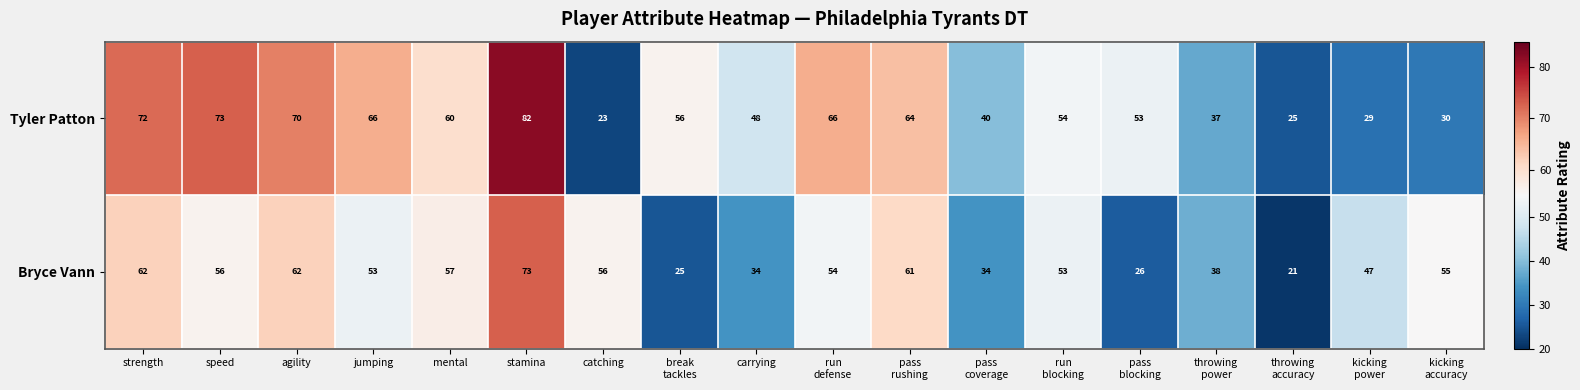

Which category has the highest value across all series?

stamina